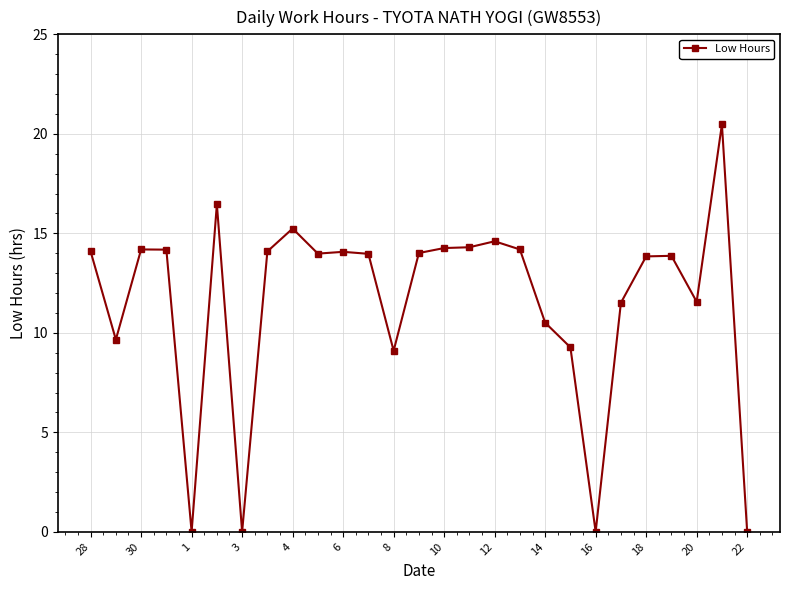

What is the value of the 2nd point from the left?

9.7